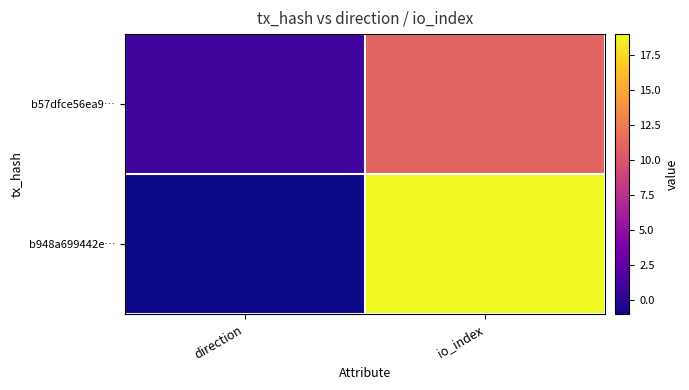

Reading left to right, what are all the values shown in this chart?

b57dfce56ea9…: direction=1	io_index=11
b57dfce56ea9…: direction=1	io_index=11